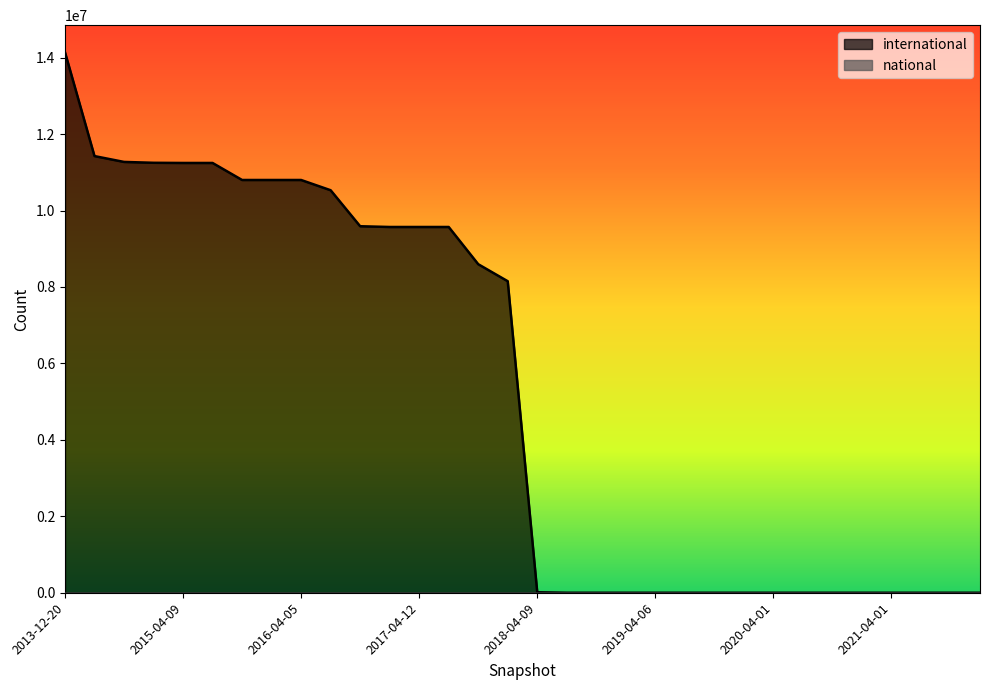

What is the label of the 23rd point from the left?

2019-10-09